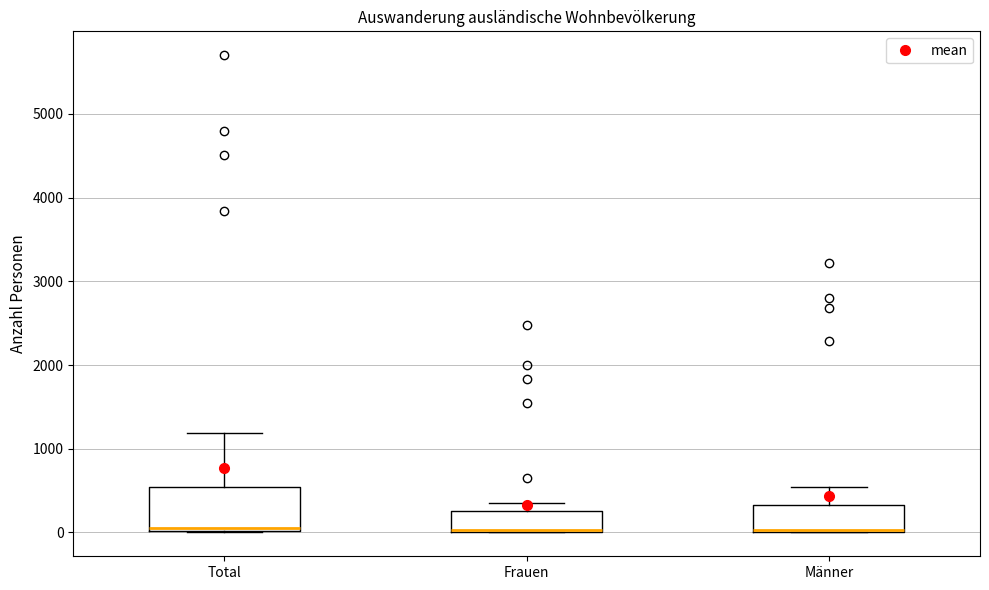

Where is the upper edge of the box for Total on the y-axis? The values are not printed on the chart, so give them approximately, as read against the axis.

500